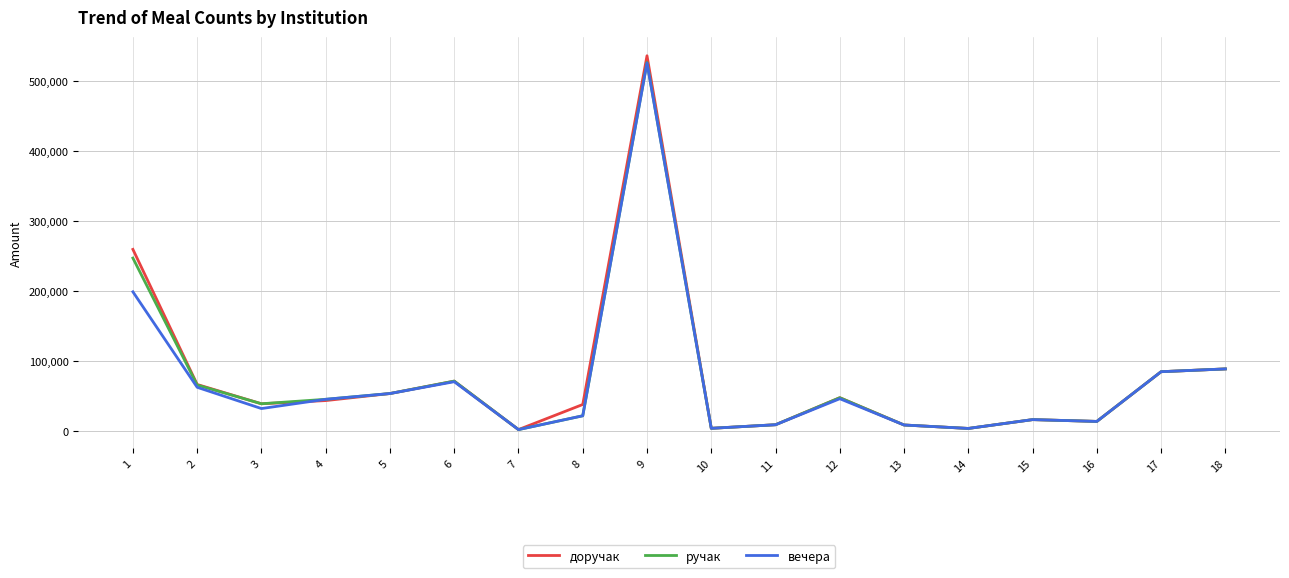

Which series has the widest spread of values?

доручак